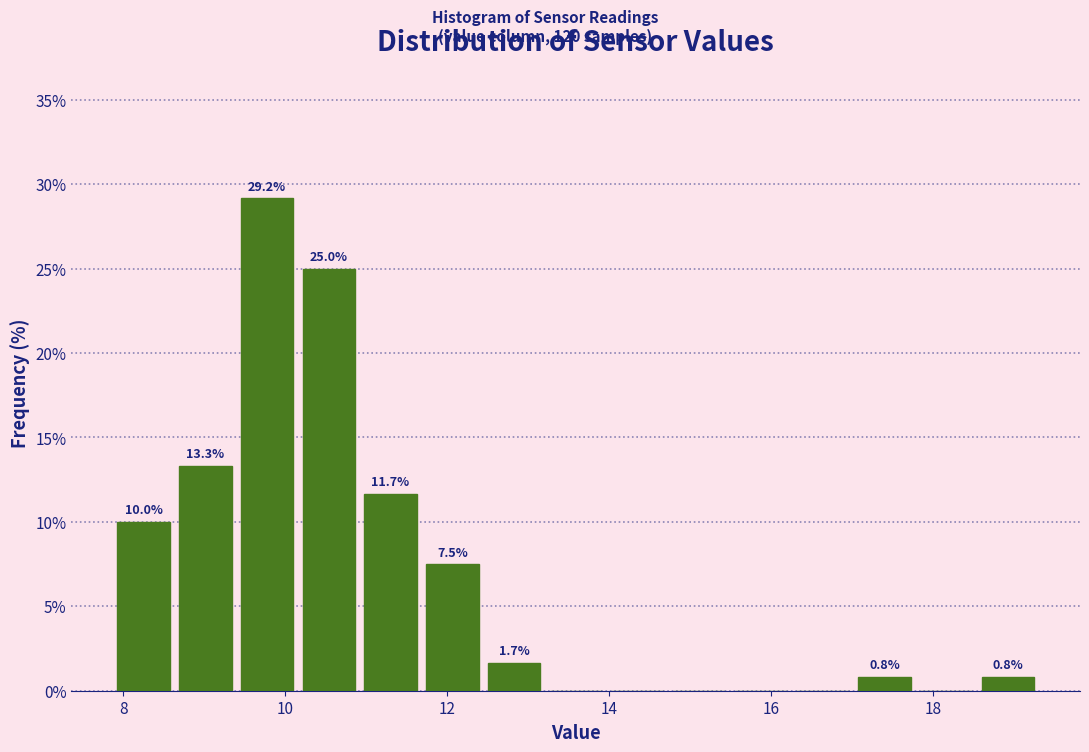

Around what value on the x-axis is the tallest bar? Give the approximate position of its centre, as read against the axis.

9.8